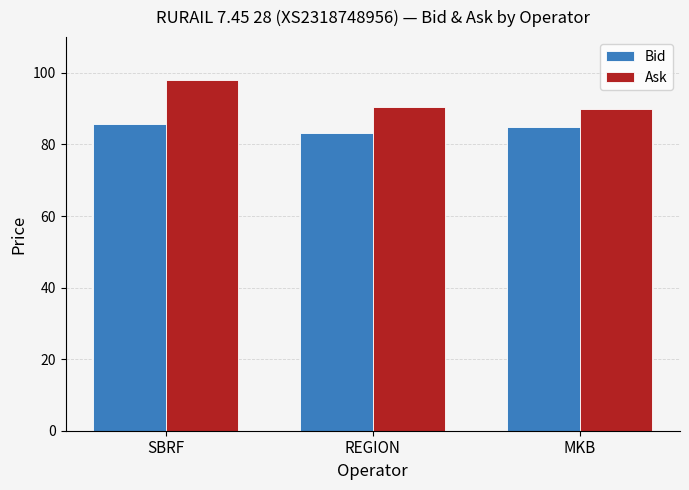

List the series in order of their peak value, lowest first.

Bid, Ask